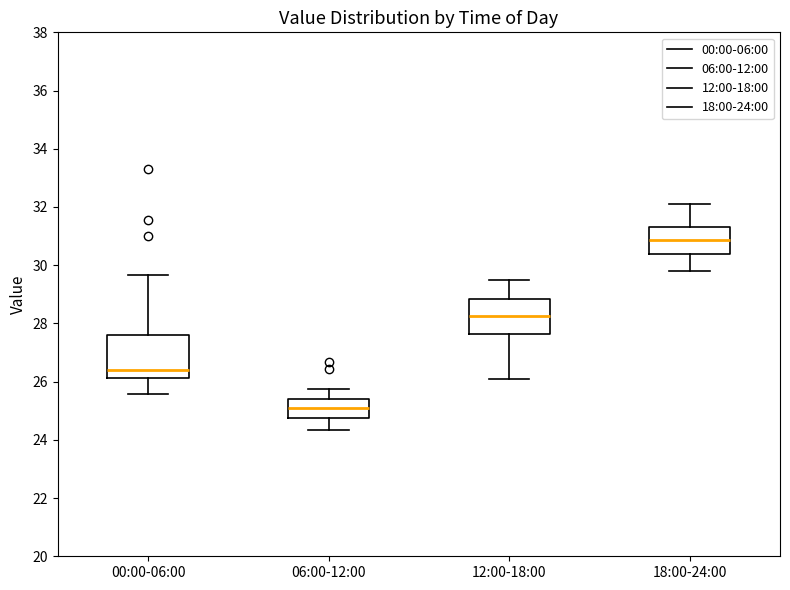

Reading left to right, transcribe this box plot: for each box, give where its median line is, the range the box spans, and where its two whiskers end, as read against the y-axis. The values are not printed on the chart, so give them approximately, as read against the axis.

00:00-06:00: median 26.4, box 26.2 to 27.6, whiskers 25.6 to 29.6
06:00-12:00: median 25.2, box 24.8 to 25.4, whiskers 24.4 to 25.8
12:00-18:00: median 28.2, box 27.6 to 28.8, whiskers 26.2 to 29.6
18:00-24:00: median 30.8, box 30.4 to 31.4, whiskers 29.8 to 32.2